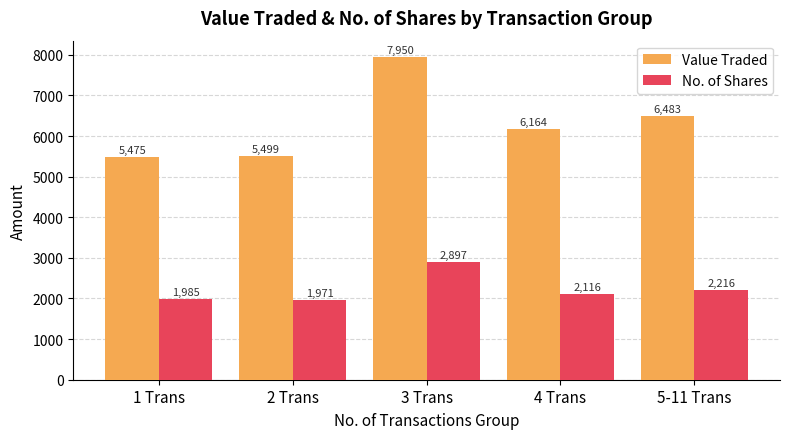

Reading left to right, transcribe all the data shown in this chart.

Value Traded: 1 Trans=5475	2 Trans=5499	3 Trans=7950	4 Trans=6164	5-11 Trans=6483
No. of Shares: 1 Trans=1985	2 Trans=1971	3 Trans=2897	4 Trans=2116	5-11 Trans=2216